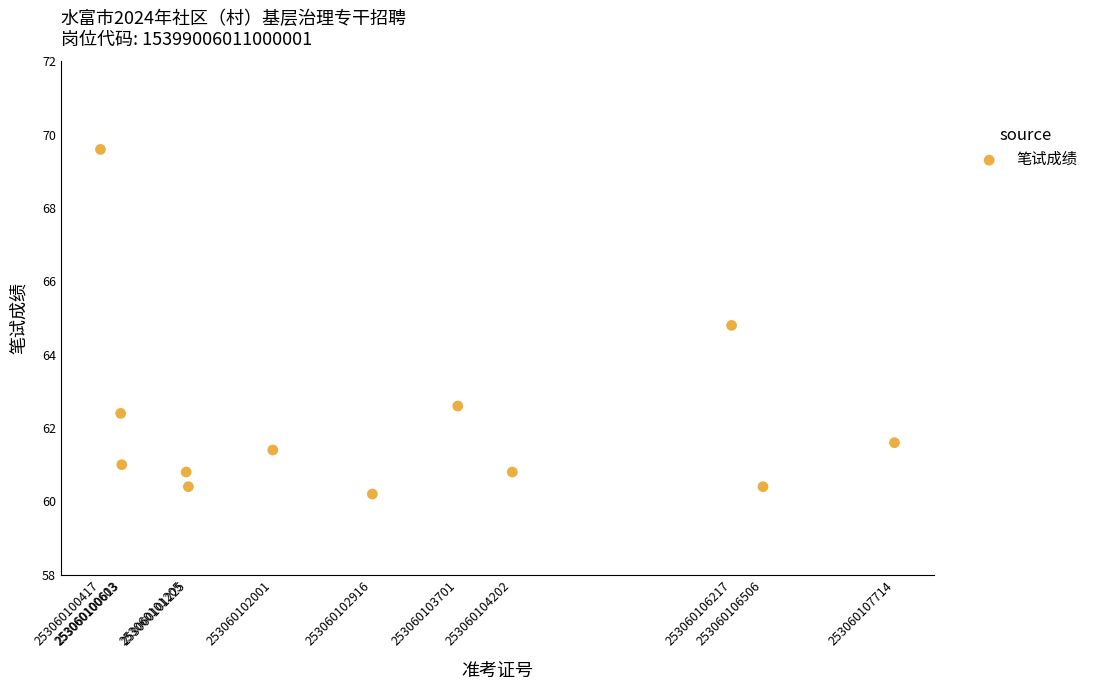

What Y value in the scatter plot is closest to 64?

64.8